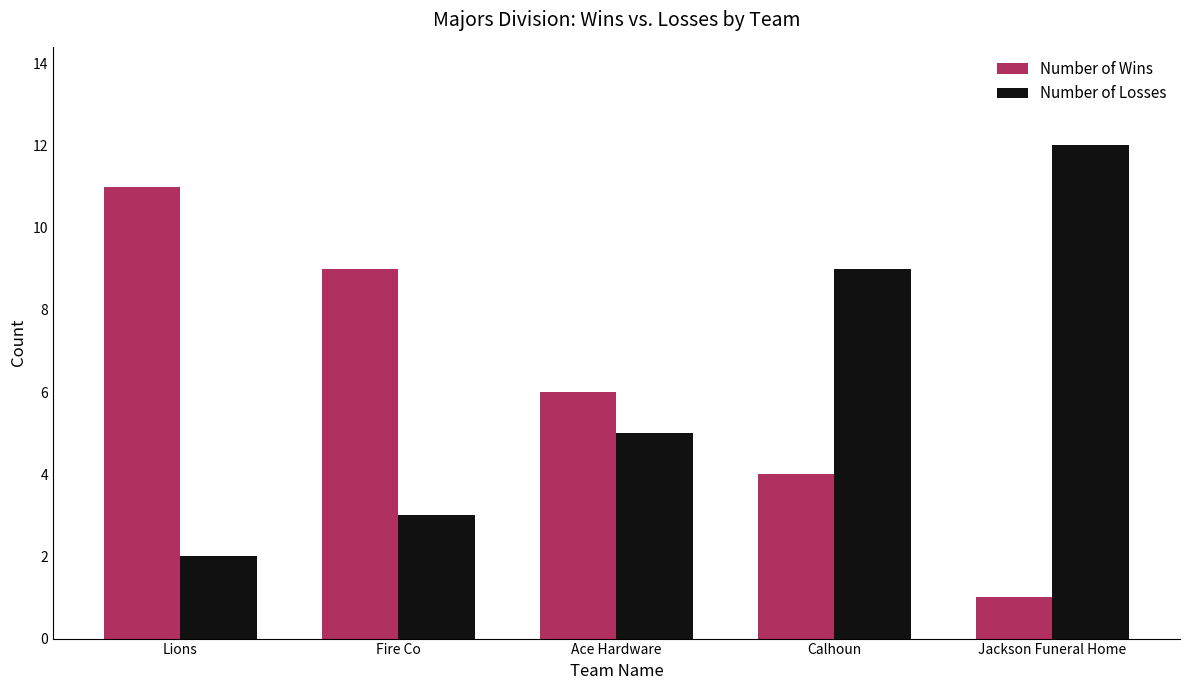

Reading left to right, list all the values displayed in this chart.

Number of Wins: 11	9	6	4	1
Number of Losses: 2	3	5	9	12